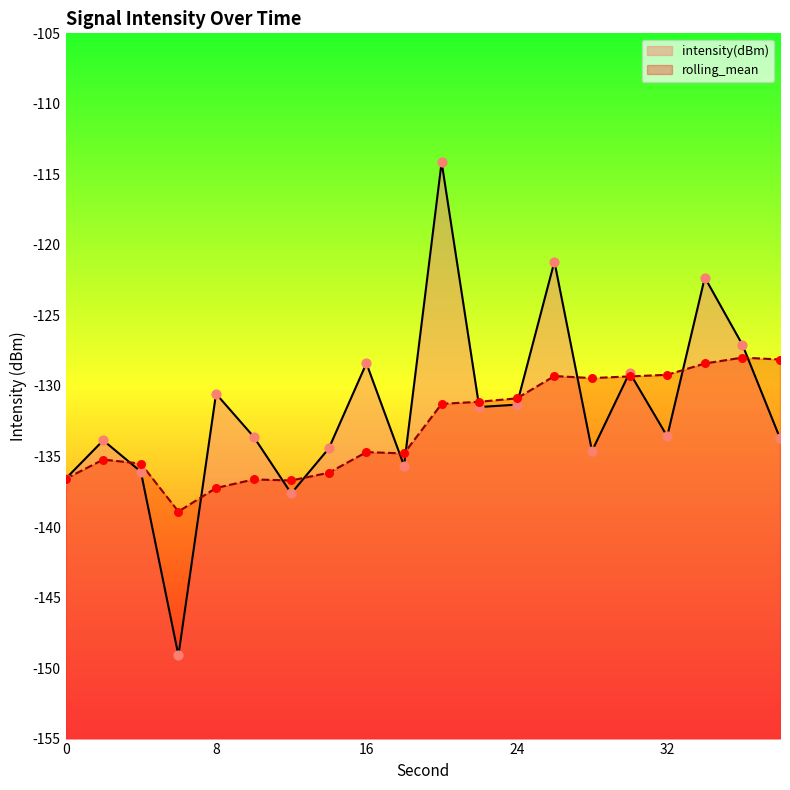

What are all the series names shown in the legend?

intensity(dBm), rolling_mean